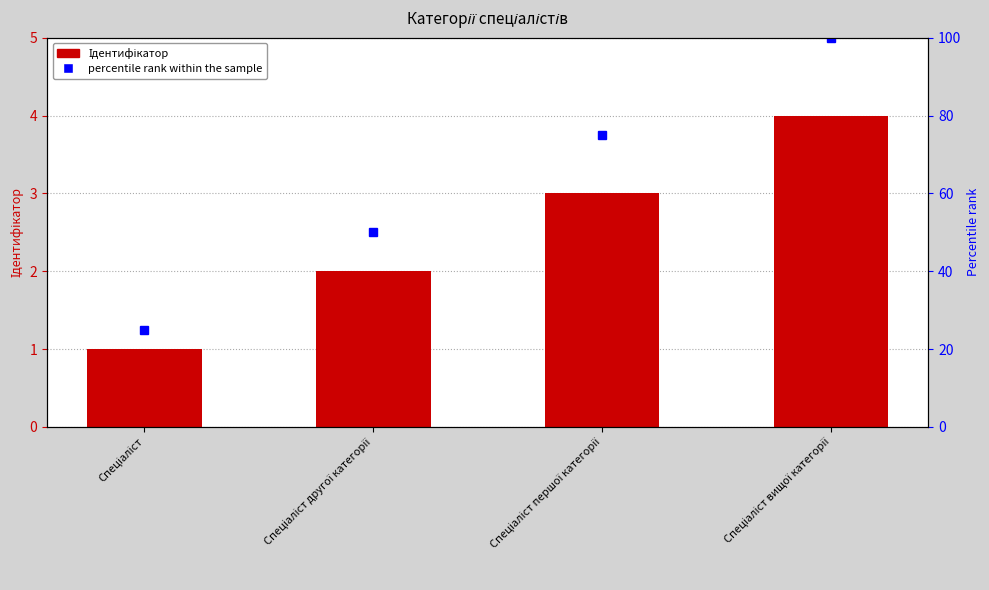

The chart shows a value of 1 at Спеціаліст другої категорії. True or false?

False